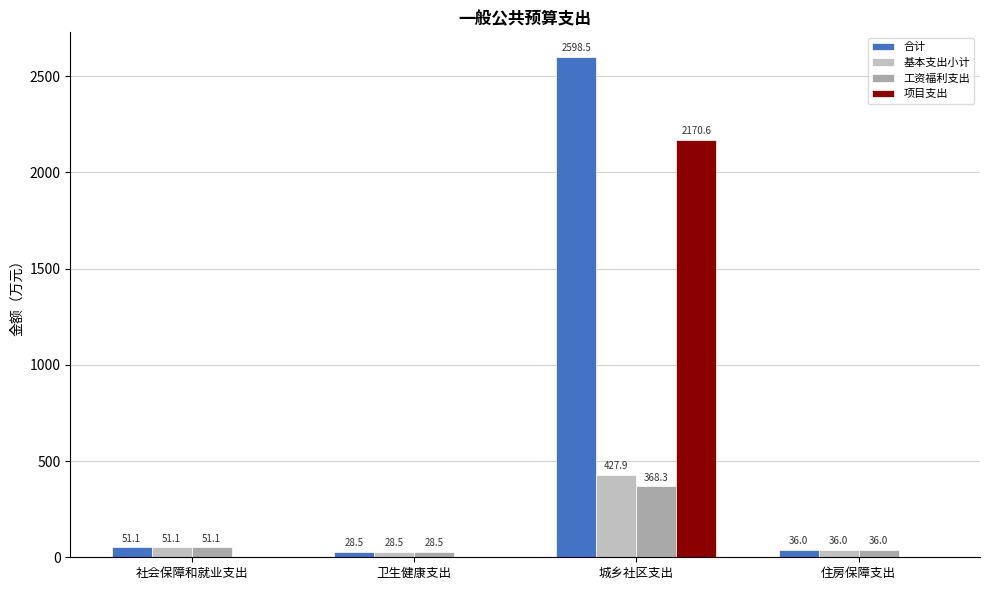

Which series has the largest total across all categories?

合计